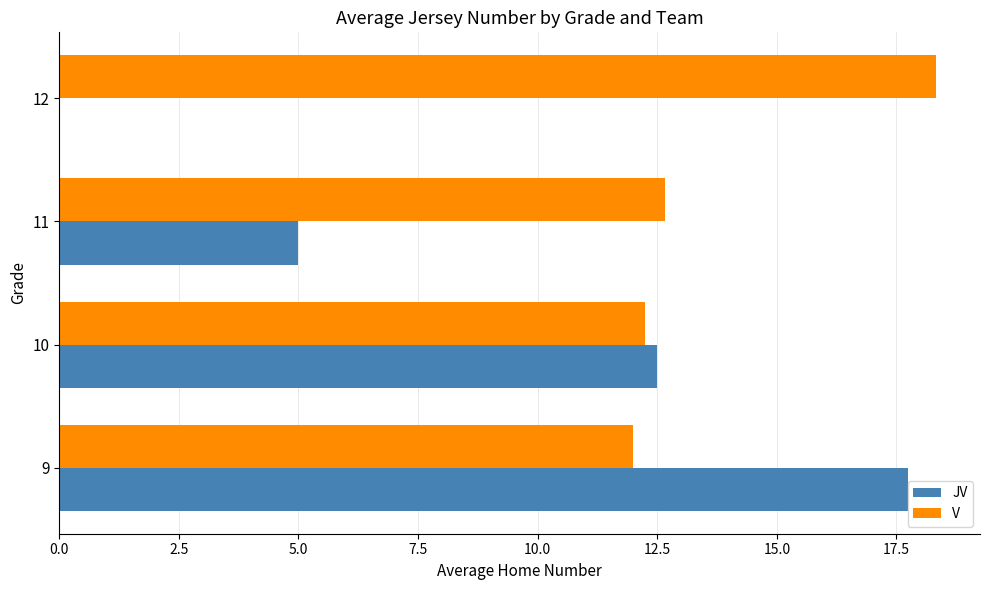

Between 9 and 12, which series saw the biggest shift?

JV